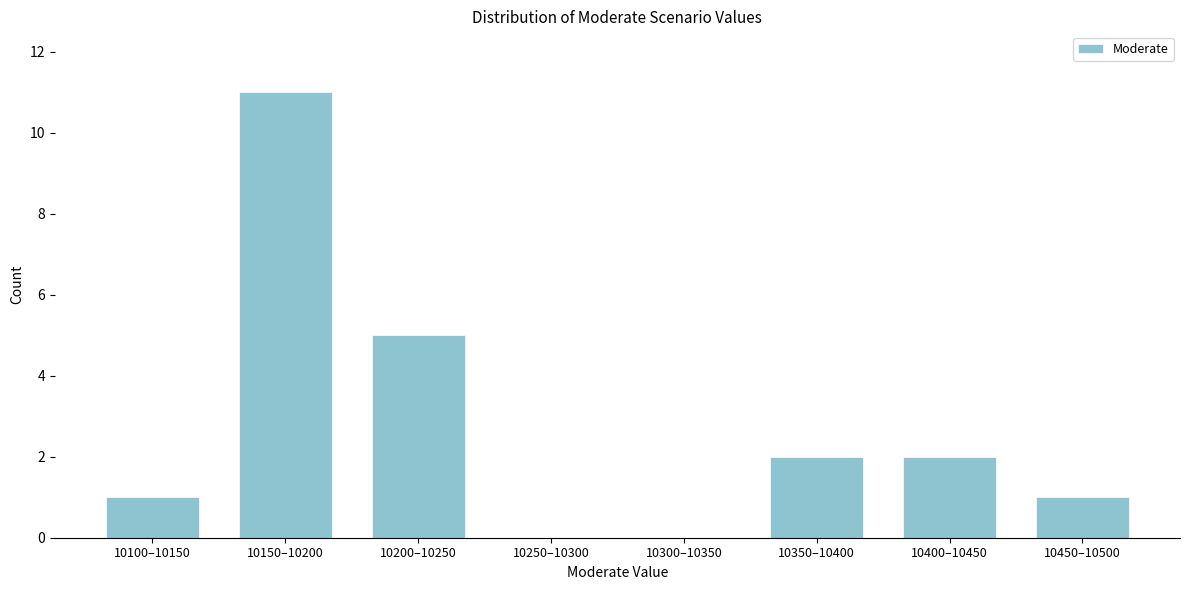

Reading left to right, what are all the values shown in this chart?

10100–10150=1	10150–10200=11	10200–10250=5	10250–10300=0	10300–10350=0	10350–10400=2	10400–10450=2	10450–10500=1